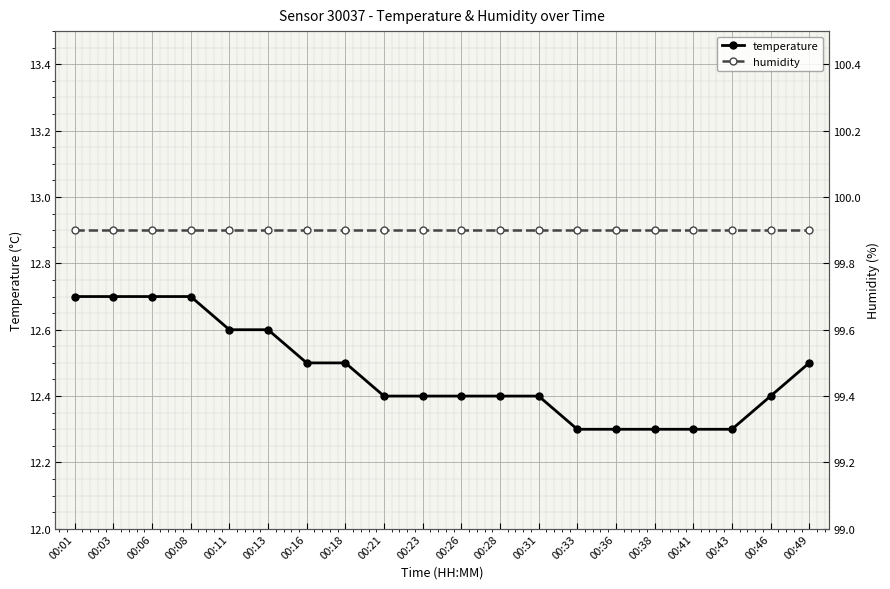

Rank the series at 00:26 from highest to lowest value.

humidity, temperature